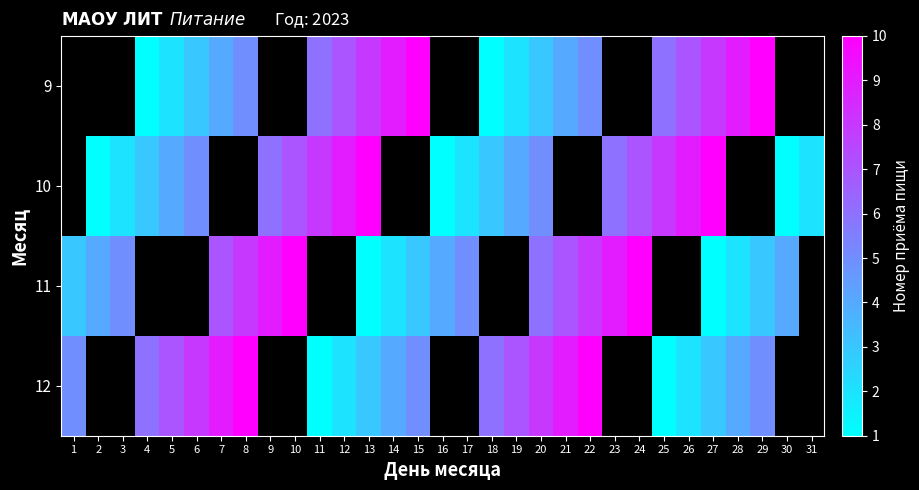

Which category has the highest value across all series?

15